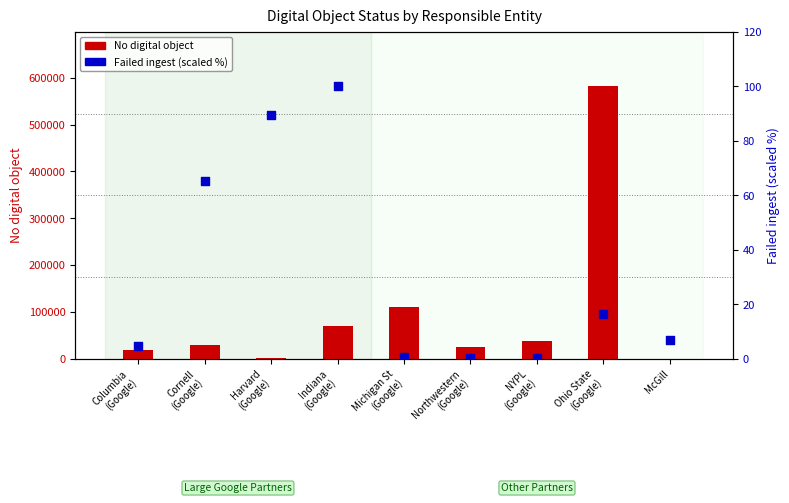

What are all the series names shown in the legend?

No digital object, Failed ingest (scaled %)